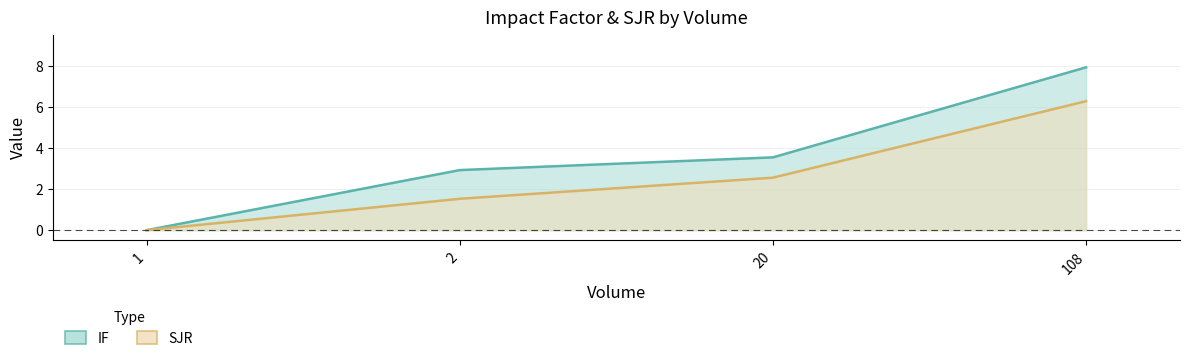

Is it true that IF equals 2.9 at 2?

True